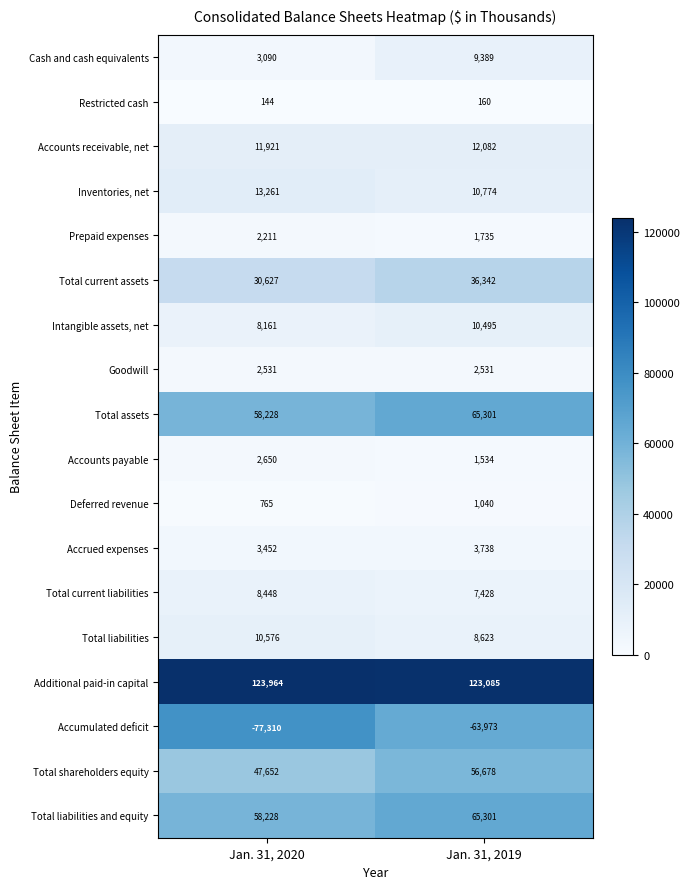

What is the sum of all Total shareholders equity values?

104330